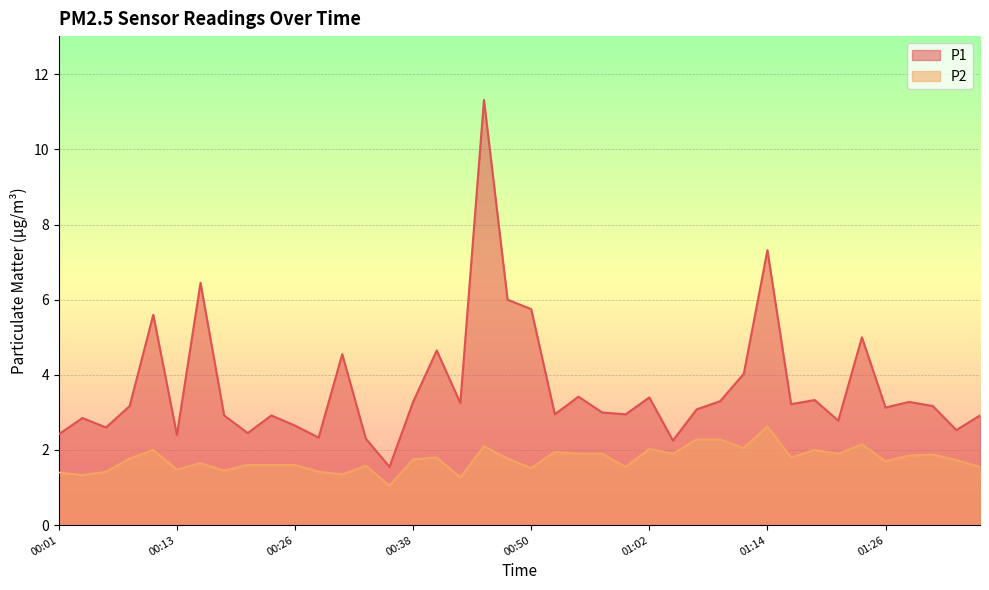

At which category does P2 reach its first local peak?

00:11